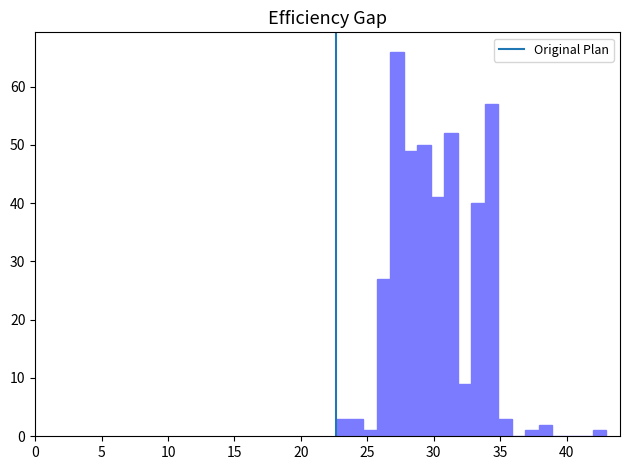

Read against the x-axis, roughly where is the centre of the tallest bar?

27.0